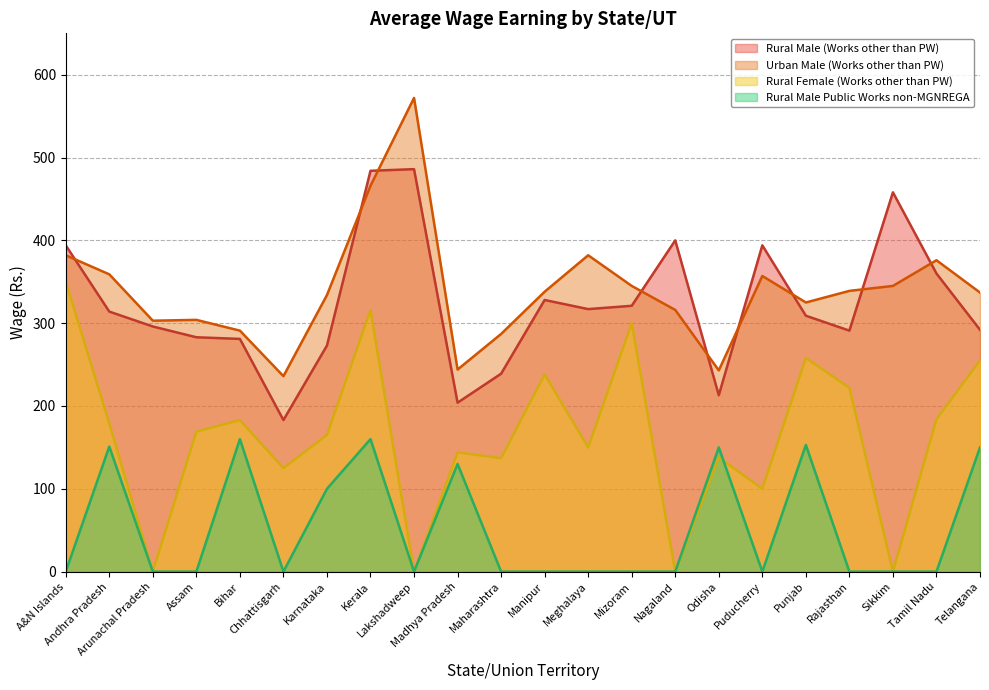

What is the spread (max minus min) of values at Madhya Pradesh?

114